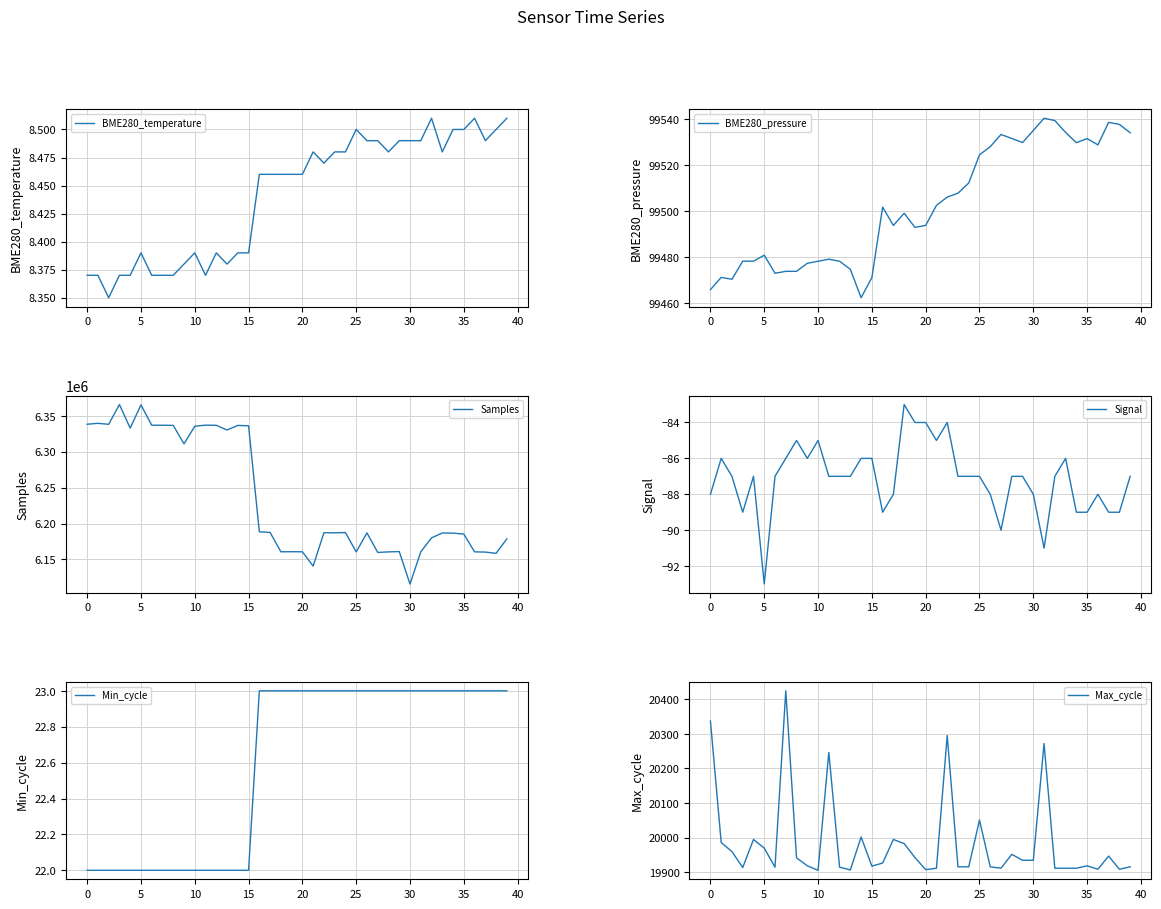

What value does the Signal series have at 22?

-84.0